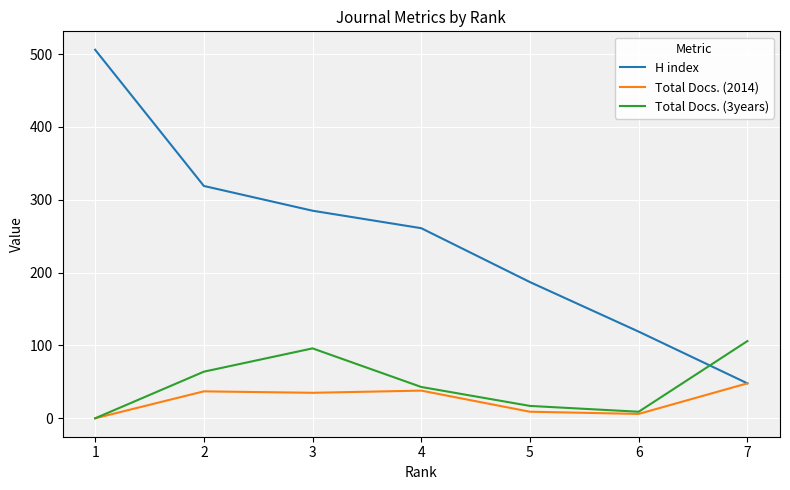

After their last crossing, which series has the higher values: Total Docs. (3years) or H index?

Total Docs. (3years)